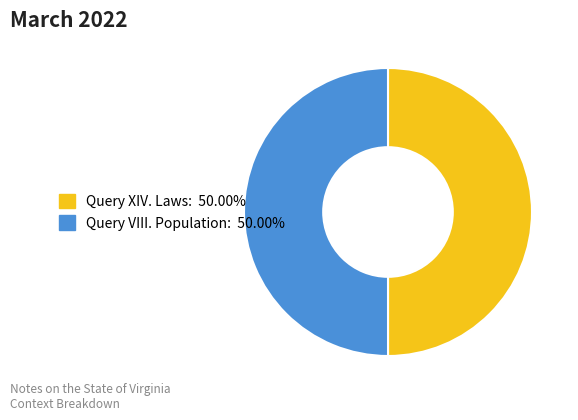

Approximately how many times larger is the value at Query XIV. Laws: 50.00% compared to Query VIII. Population: 50.00%?

1.0